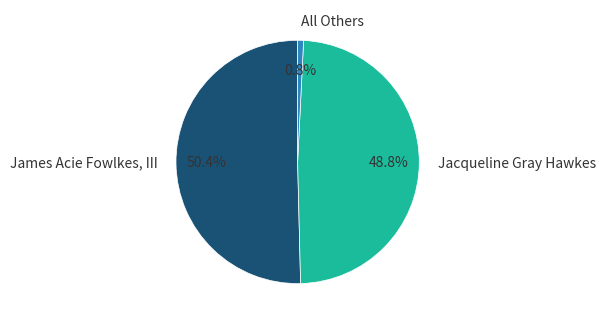

To the nearest percent, what is the difference between the largest and smallest slice percentages?

50%